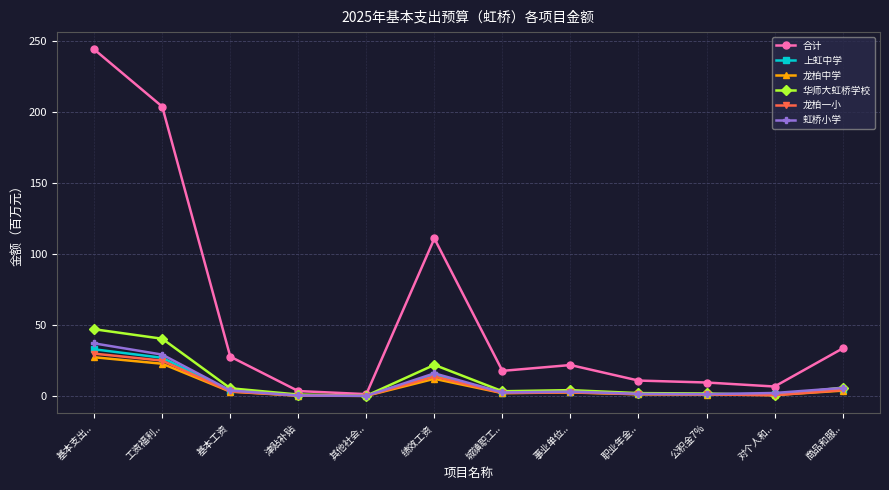

Read the 虹桥小学 value at 基本支出...

37.1